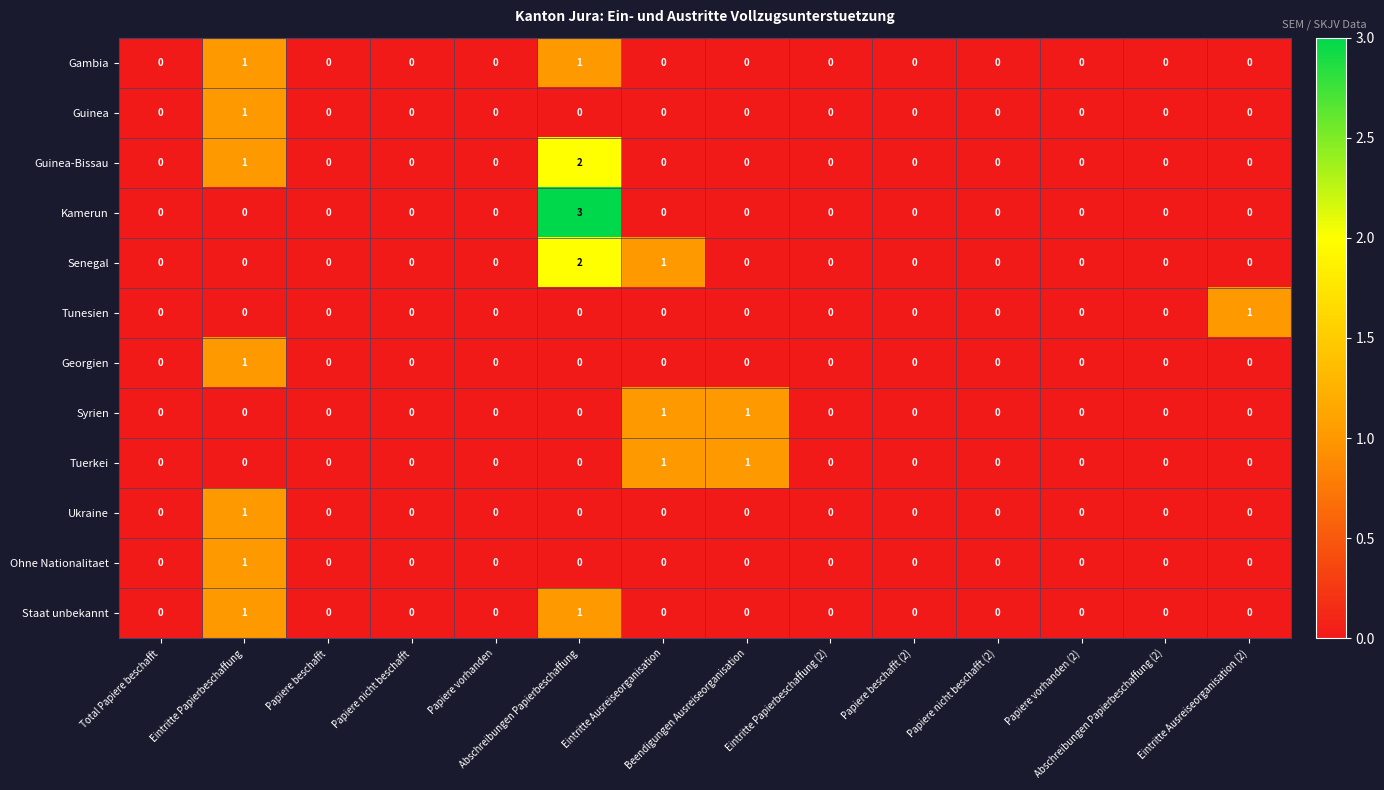

At which category does the chart reach its peak across all series?

Abschreibungen Papierbeschaffung